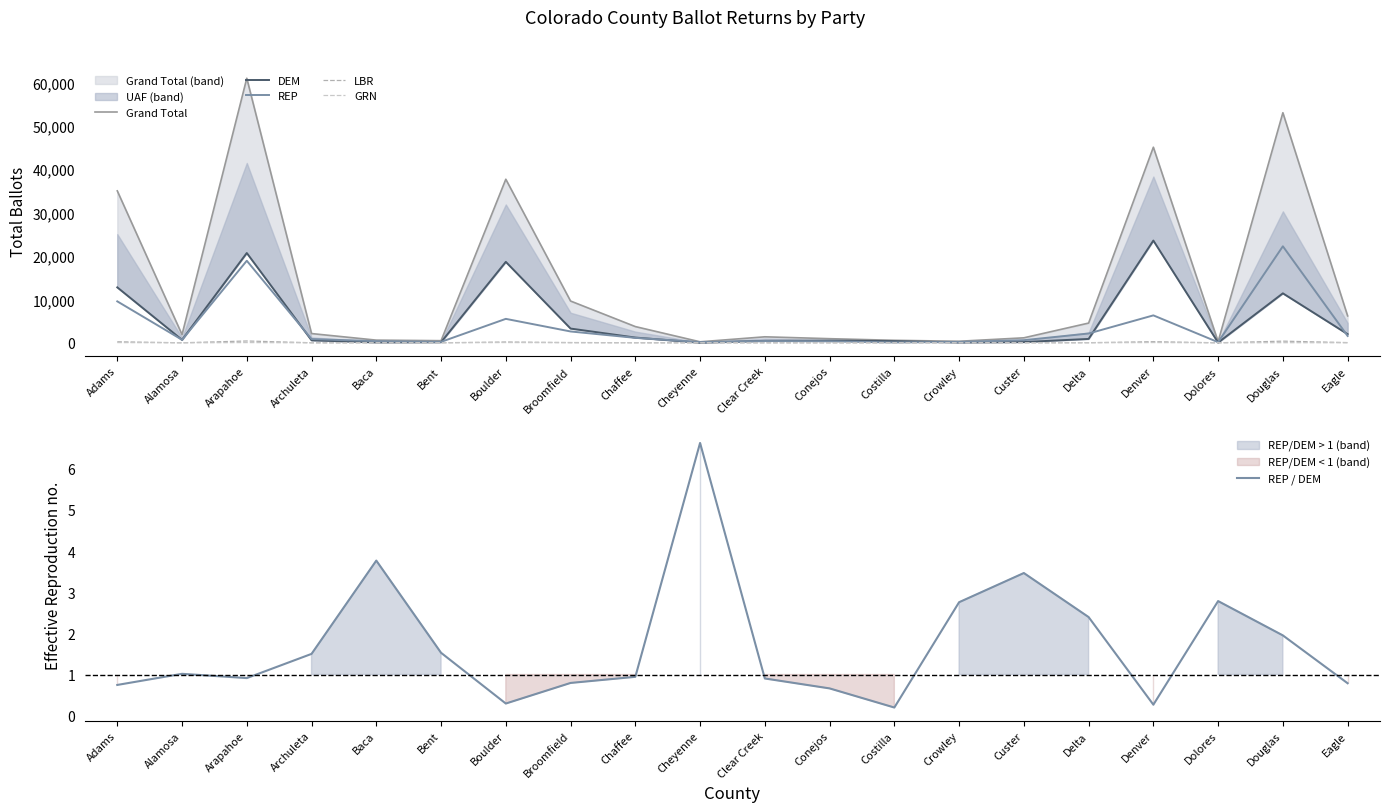

What is the total value across all series at Costilla?

1046.2